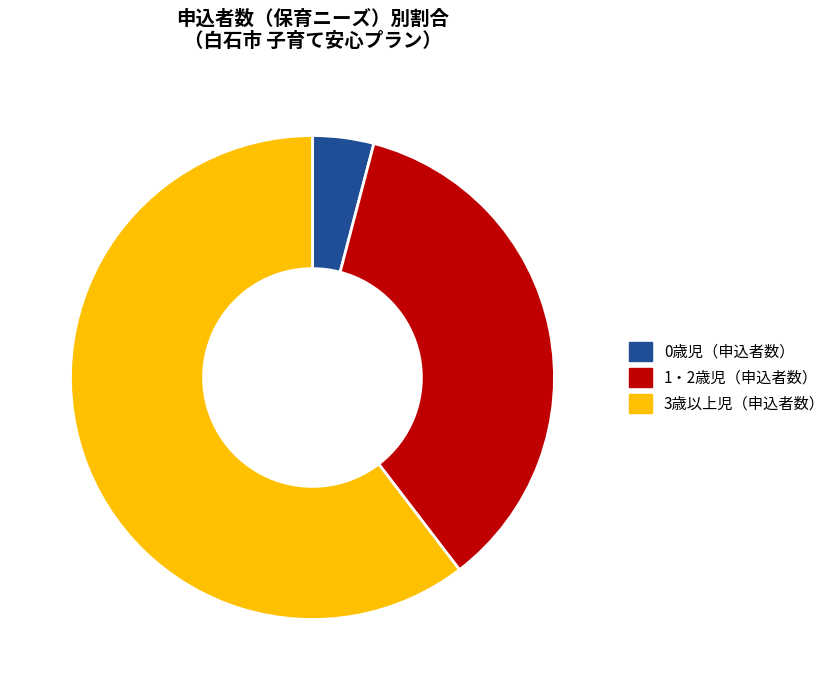

Does any single category account for the majority?

Yes